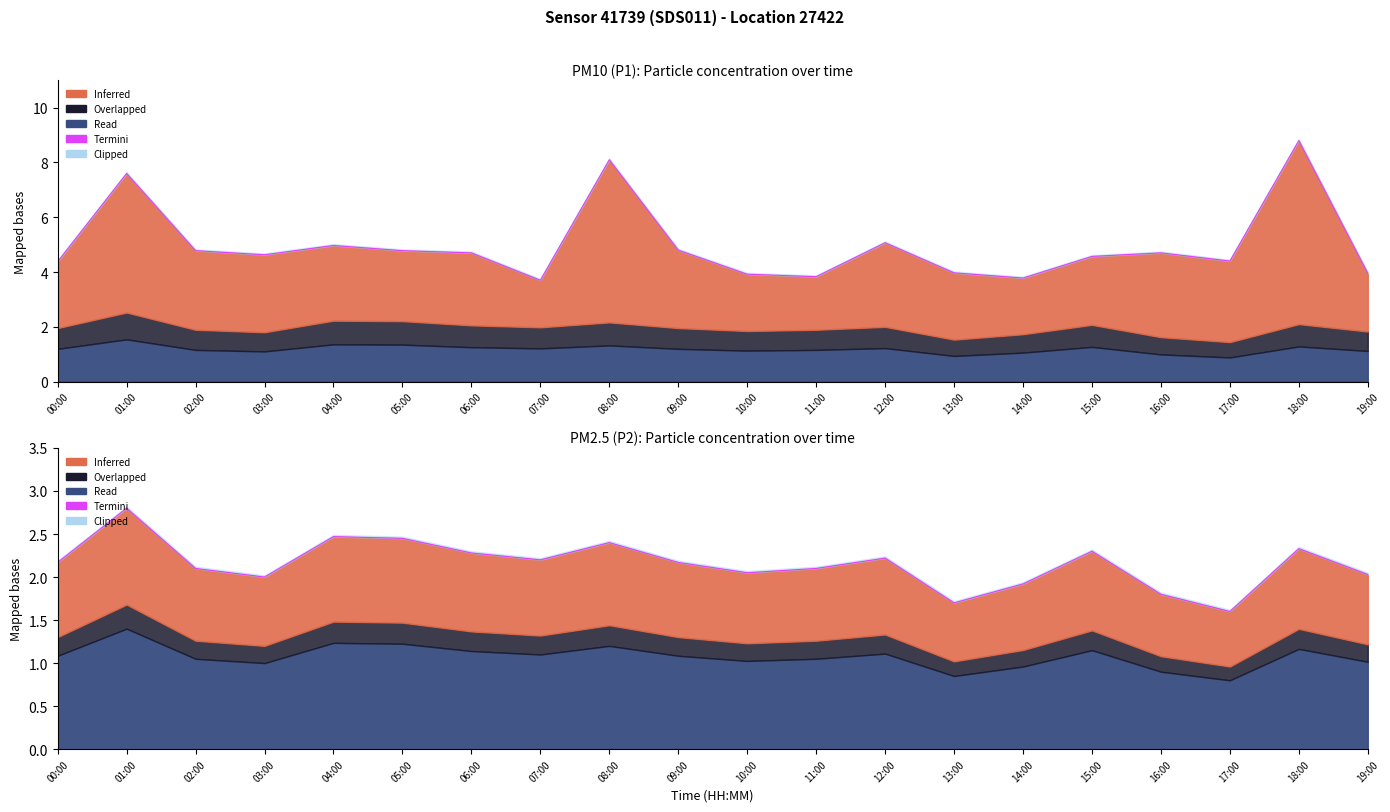

How many values are below 2?

4